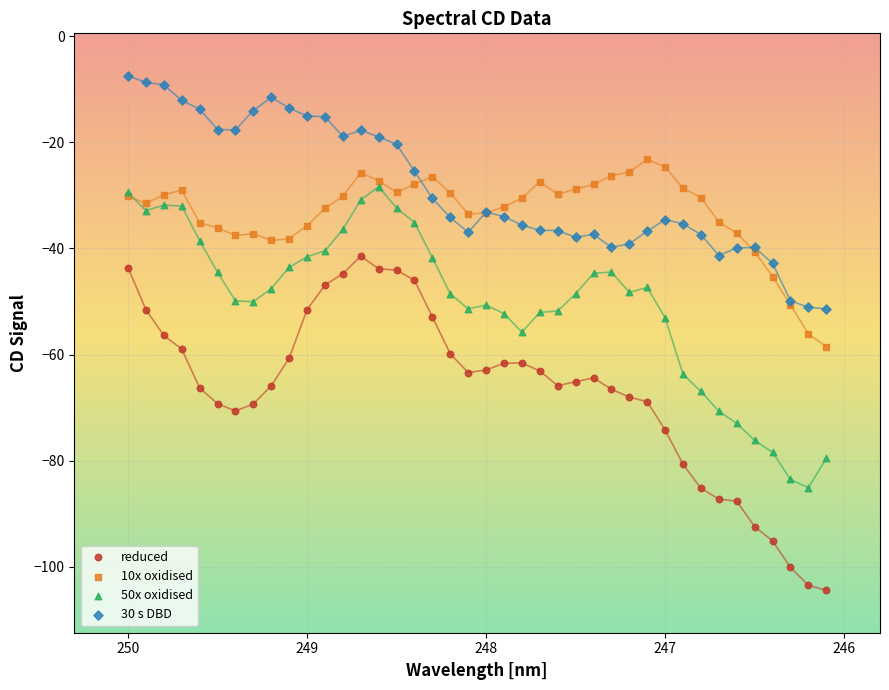

What is the X range (max minus min) for the scatter plot?

3.9